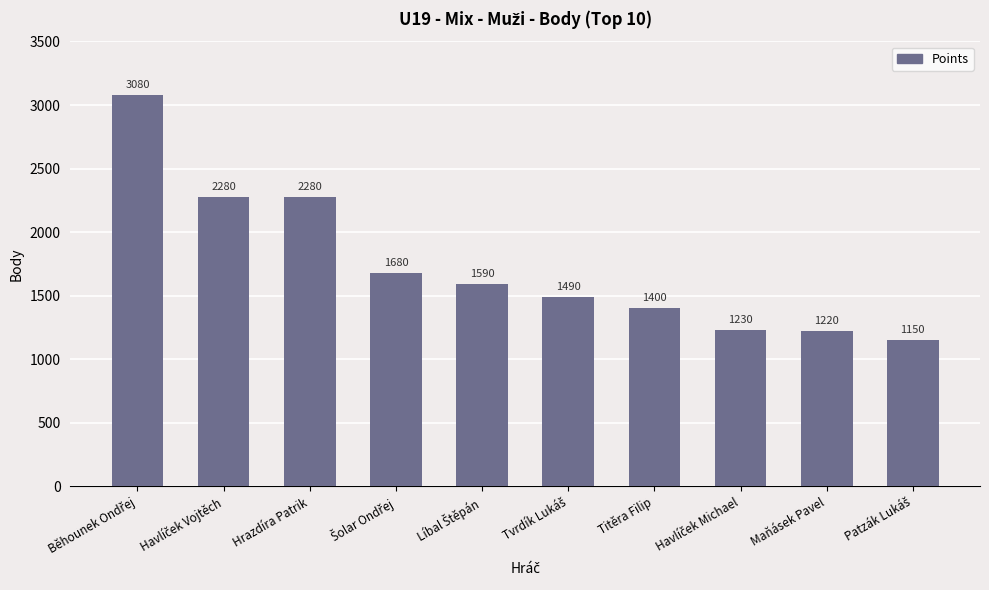

What position from the right is Hrazdíra Patrik?

8